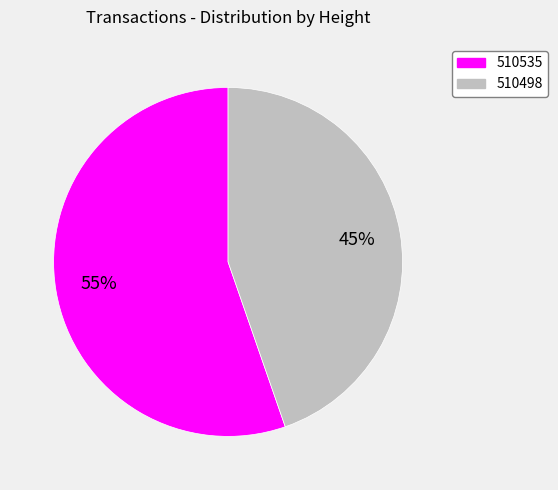

Count the number of slices in the pie.

2